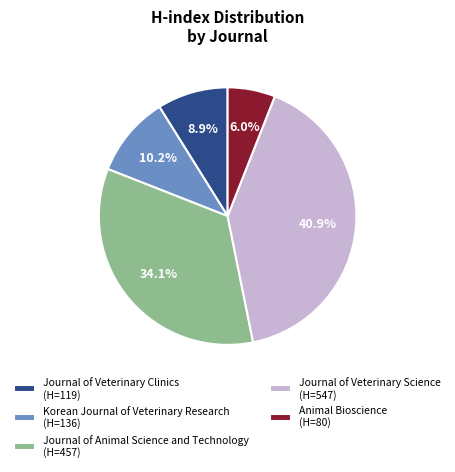

The Animal Bioscience slice represents 6% of the pie. True or false?

True